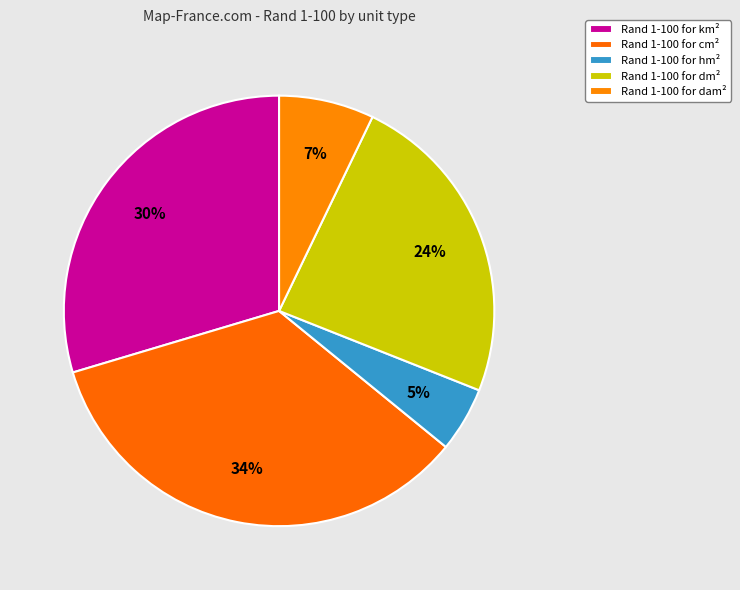

Count the number of slices in the pie.

5